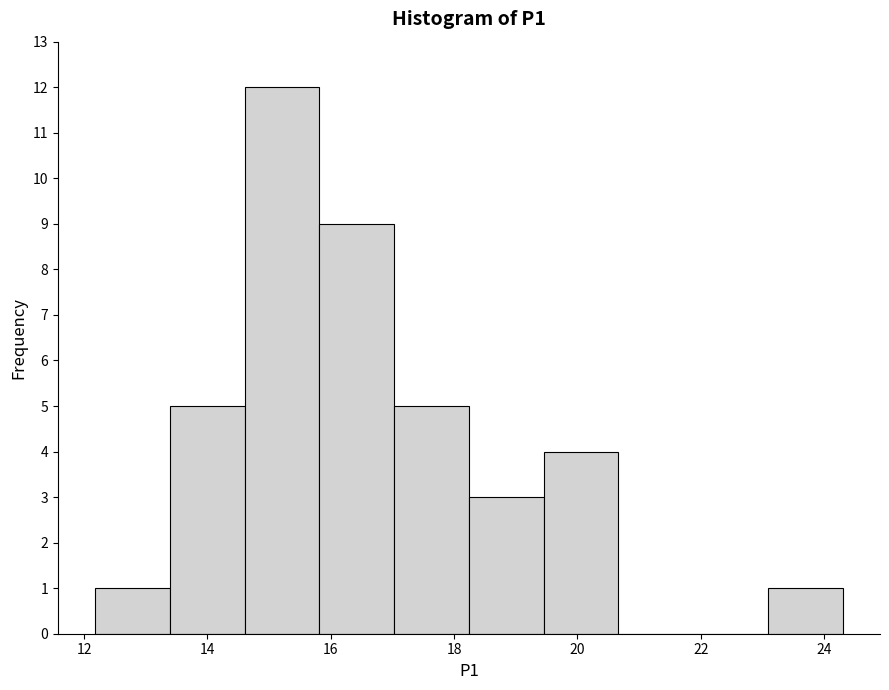

Over which range of the x-axis is the bar tallest?

14.6 to 15.8